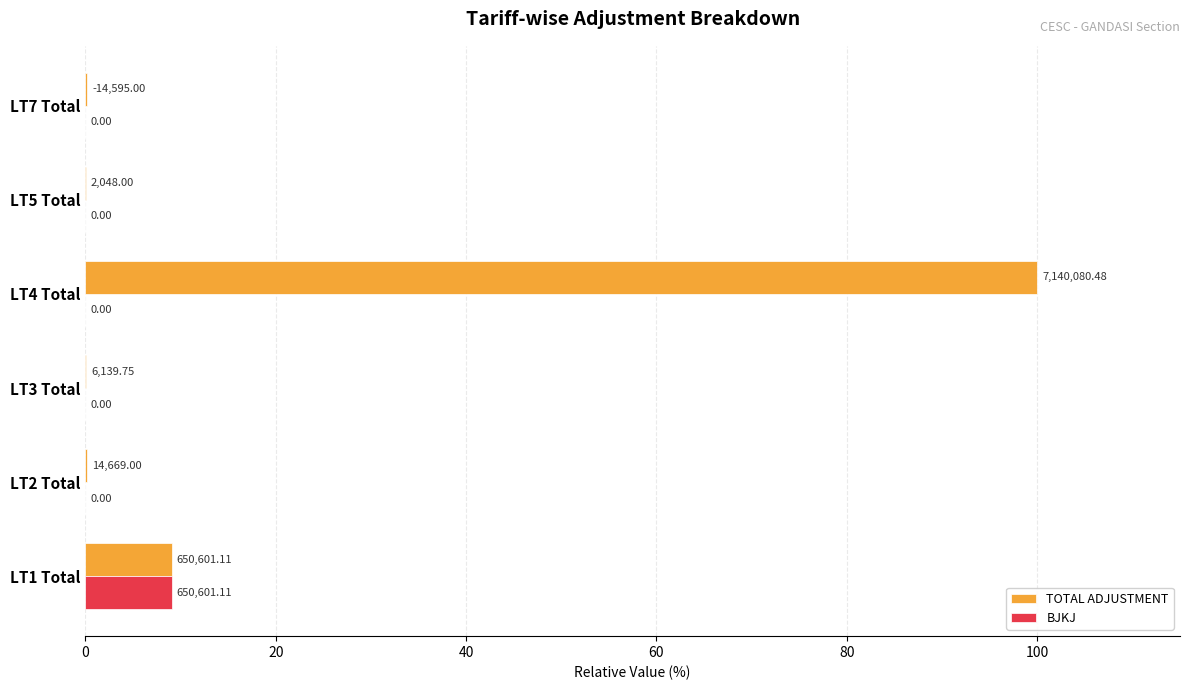

What are all the series names shown in the legend?

TOTAL ADJUSTMENT, BJKJ